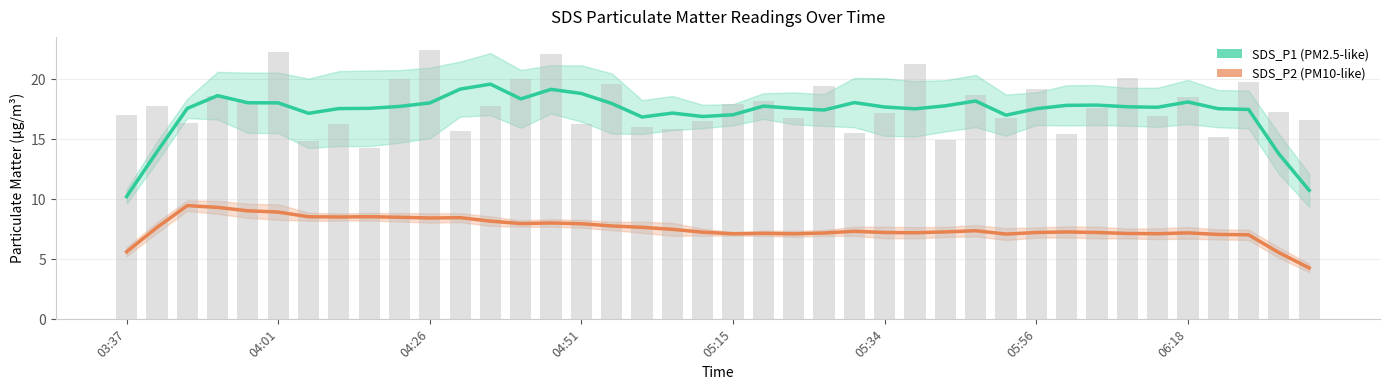

Which series has the largest total across all categories?

SDS_P1